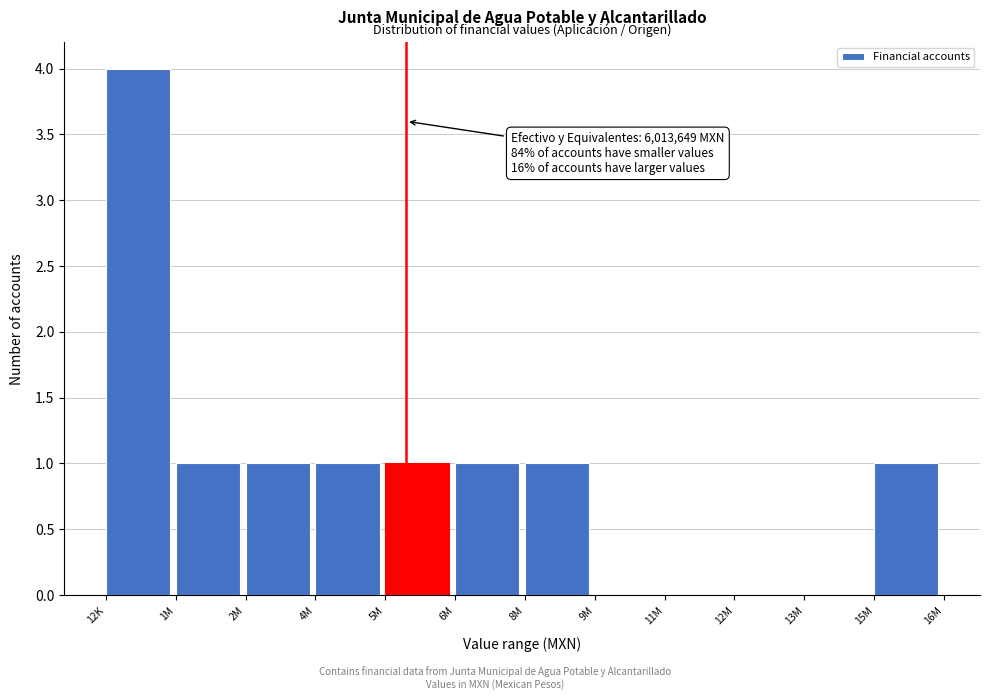

Reading right to left, extract all data points from this chart.

15M=1	13M=0	12M=0	11M=0	9M=0	8M=1	6M=1	5M=1	4M=1	2M=1	1M=1	12K=4